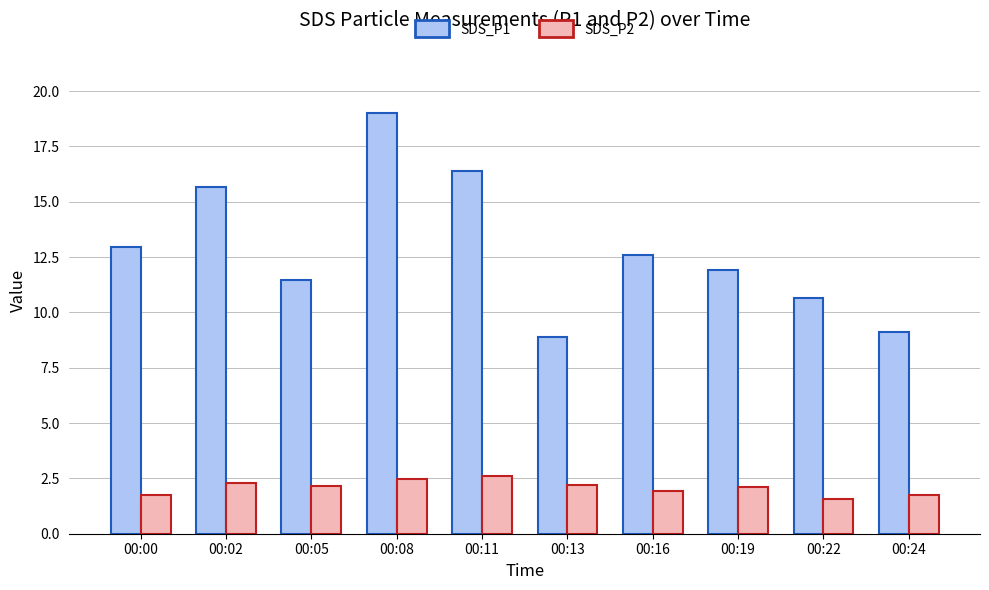

True or false: SDS_P2 has a value of 2.3 at 00:02.

True